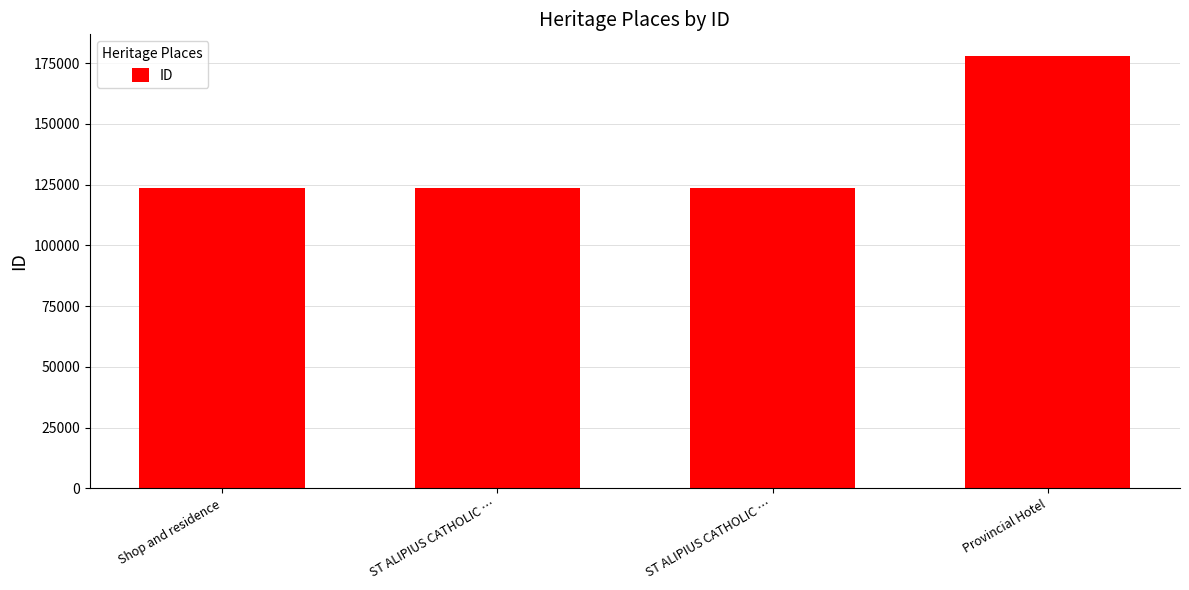

Where does the data first go above 123756?

Provincial Hotel